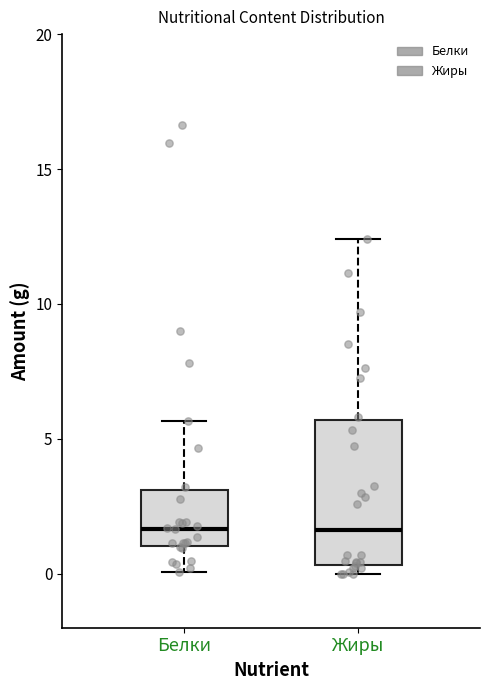

Where does the upper whisker of the box for Белки end on the y-axis? The values are not printed on the chart, so give them approximately, as read against the axis.

5.5